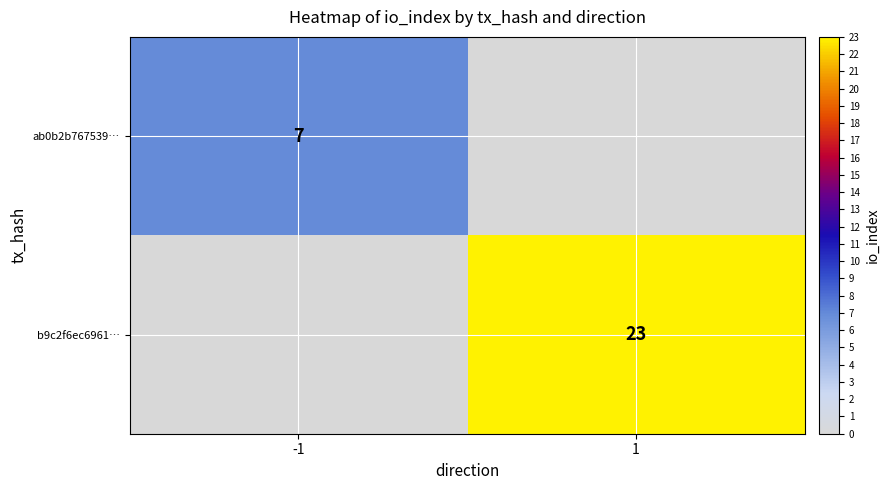

Is it true that b9c2f6ec6961… equals 5 at 1?

False